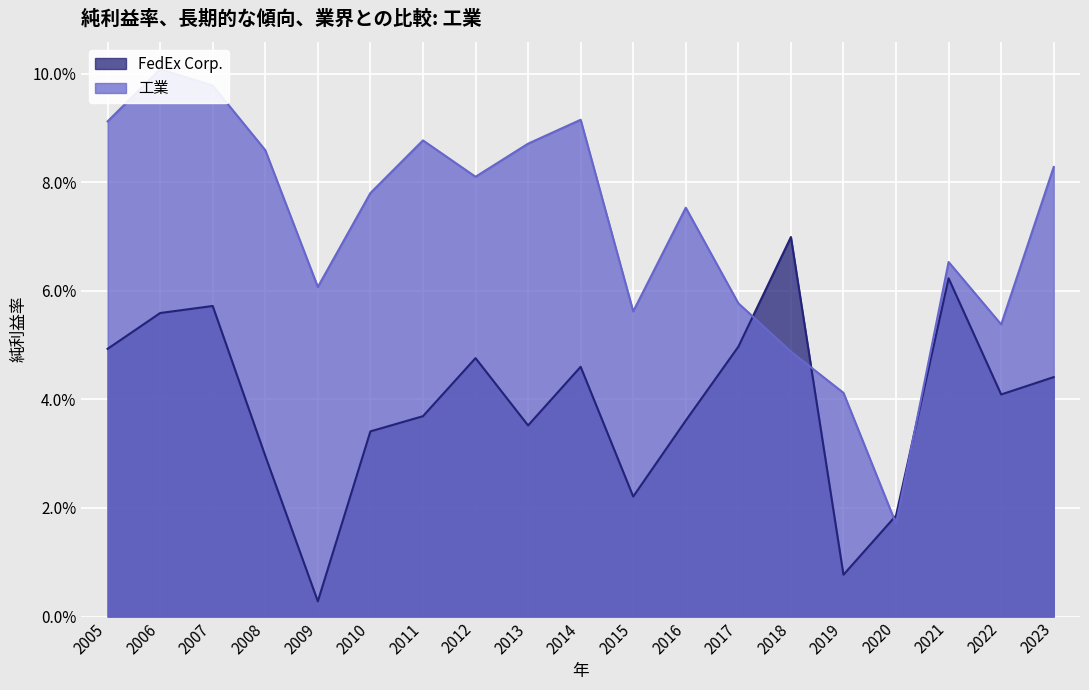

Reading left to right, what are all the values shown in this chart?

FedEx Corp.: 2005=0.0	2006=0.1	2007=0.1	2008=0.0	2009=0.0	2010=0.0	2011=0.0	2012=0.0	2013=0.0	2014=0.0	2015=0.0	2016=0.0	2017=0.0	2018=0.1	2019=0.0	2020=0.0	2021=0.1	2022=0.0	2023=0.0
工業: 2005=0.1	2006=0.1	2007=0.1	2008=0.1	2009=0.1	2010=0.1	2011=0.1	2012=0.1	2013=0.1	2014=0.1	2015=0.1	2016=0.1	2017=0.1	2018=0.0	2019=0.0	2020=0.0	2021=0.1	2022=0.1	2023=0.1